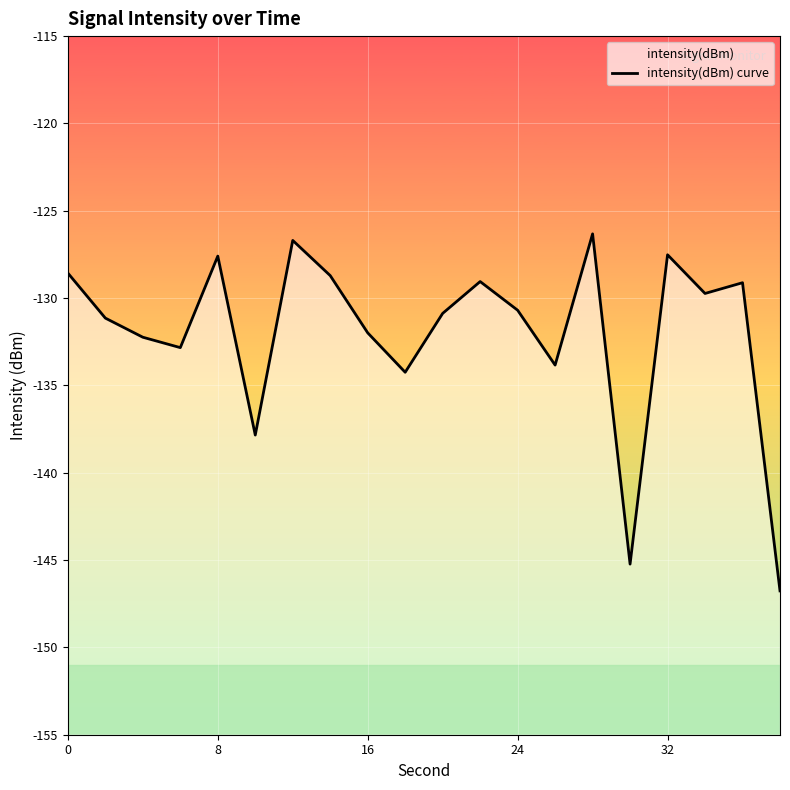

How many data points does each series have?

20